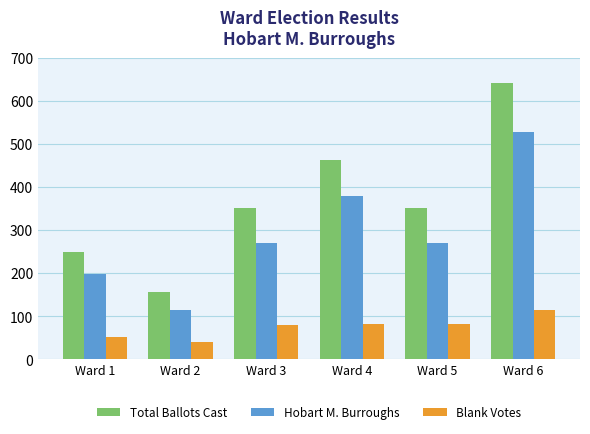

True or false: Total Ballots Cast has a value of 643 at Ward 6.

True